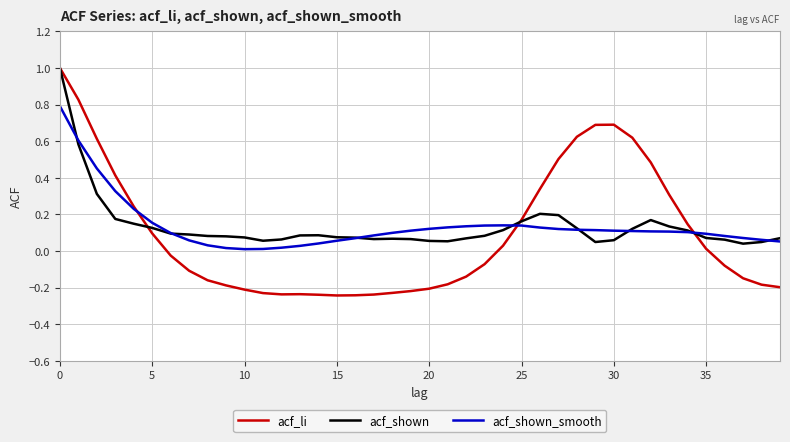

True or false: acf_li and acf_shown intersect in this chart.

True